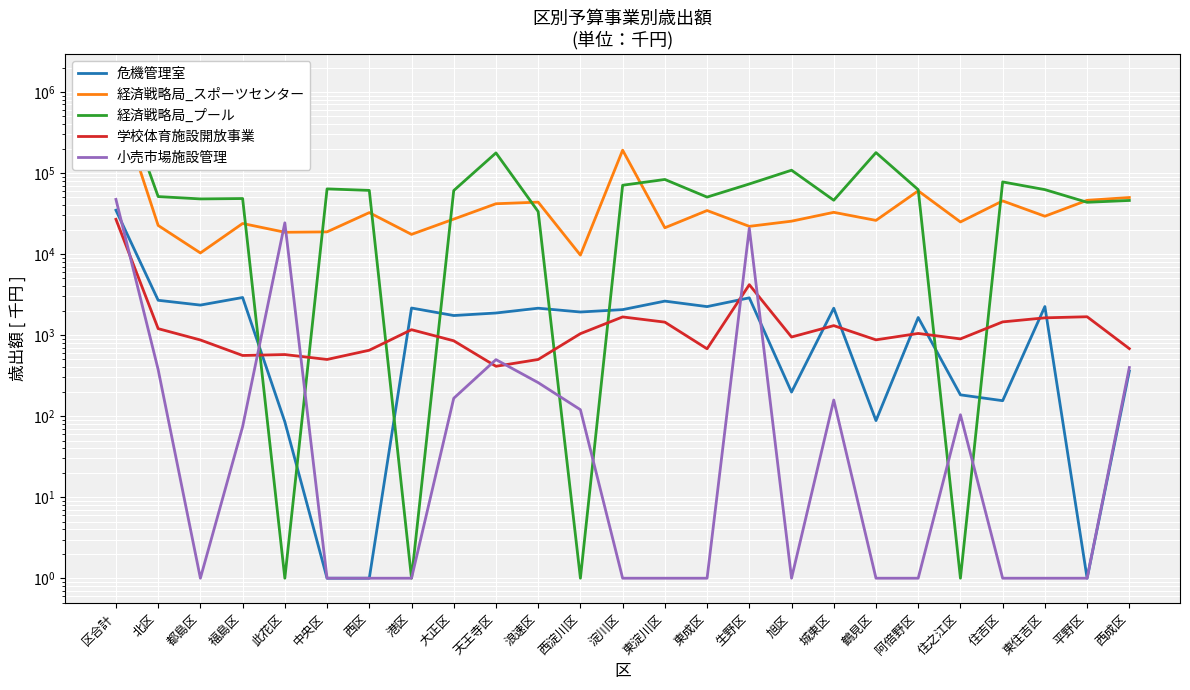

How many lines are shown in the chart?

5